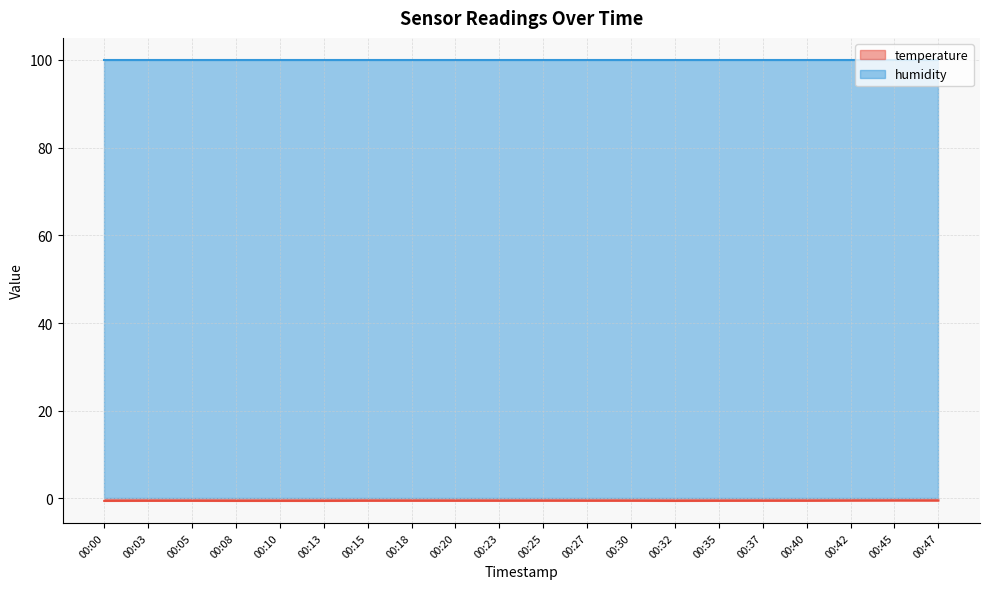

True or false: the data shows -1.0 at 00:32.

False